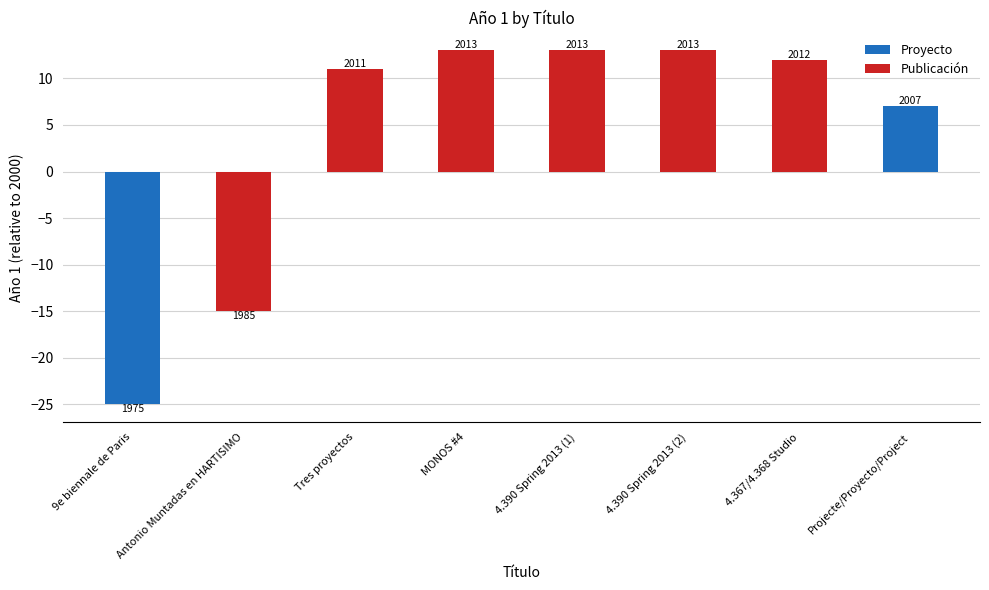

How many bars are there in total?

8